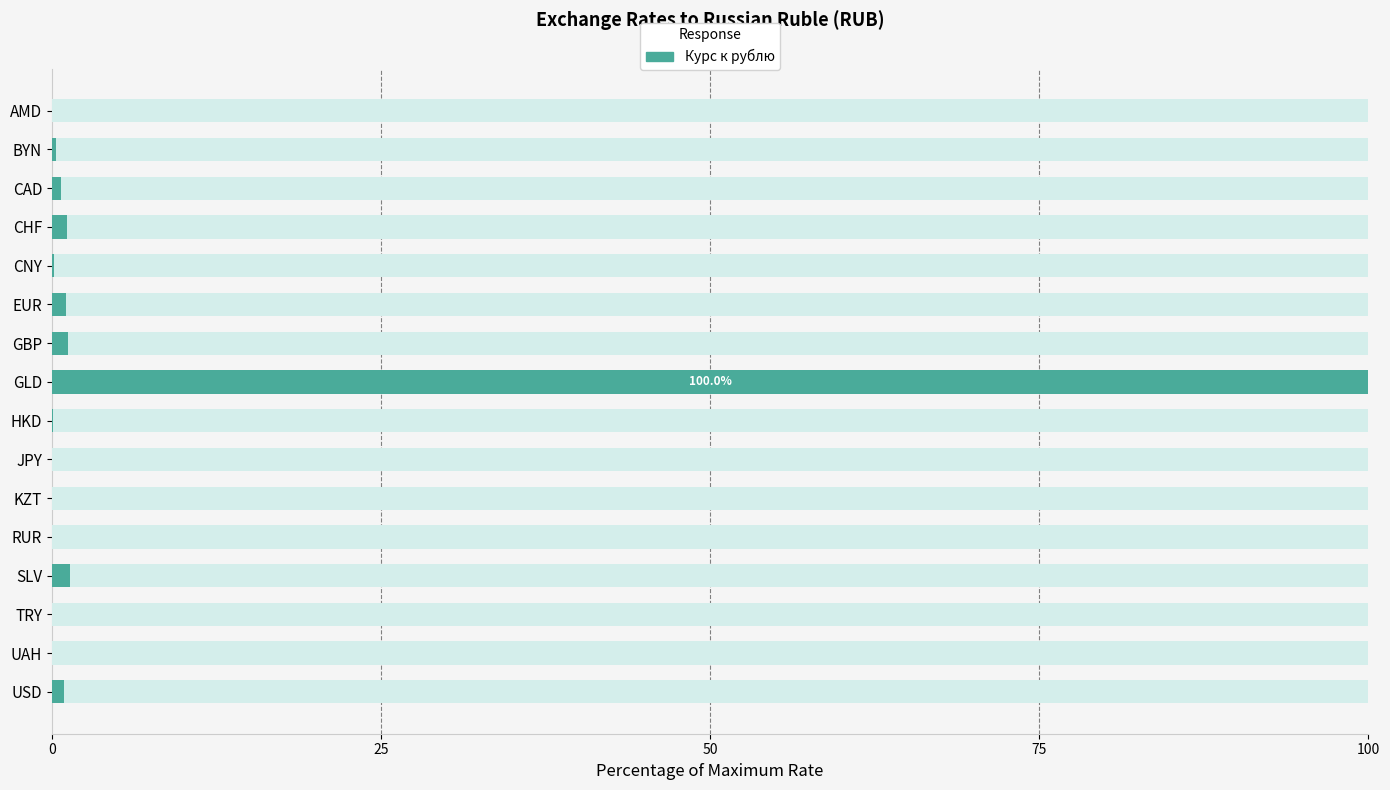

What is the average value?

6.7